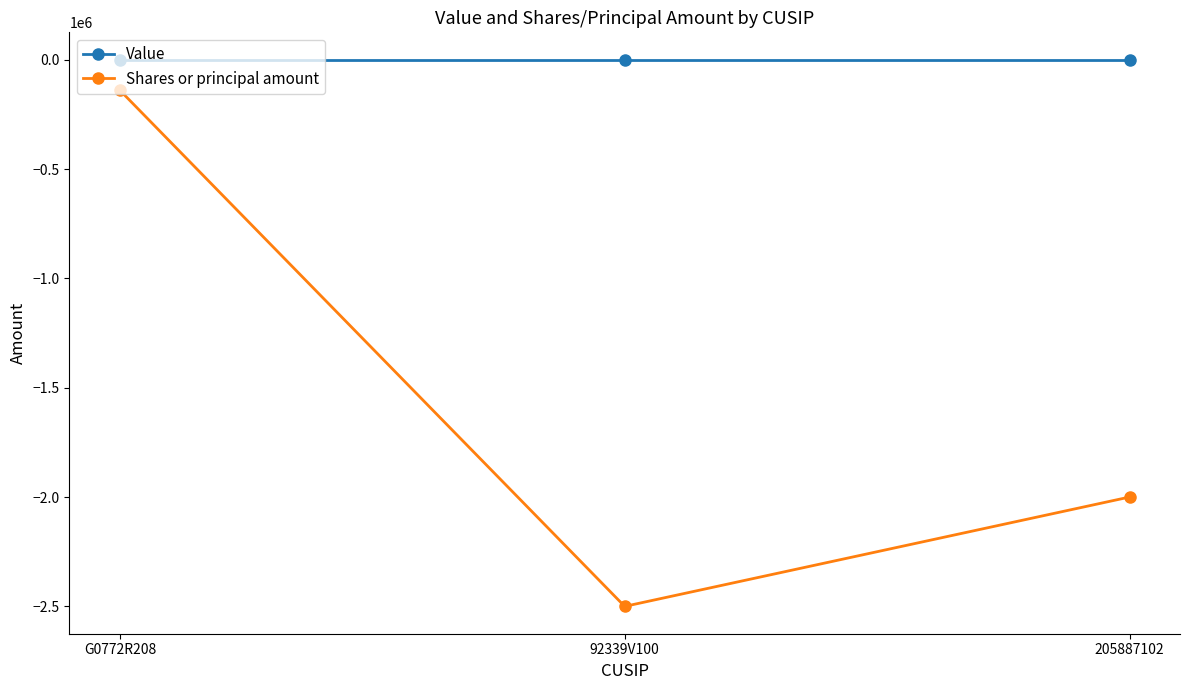

List the labels in order of Shares or principal amount value, smallest first.

92339V100, 205887102, G0772R208